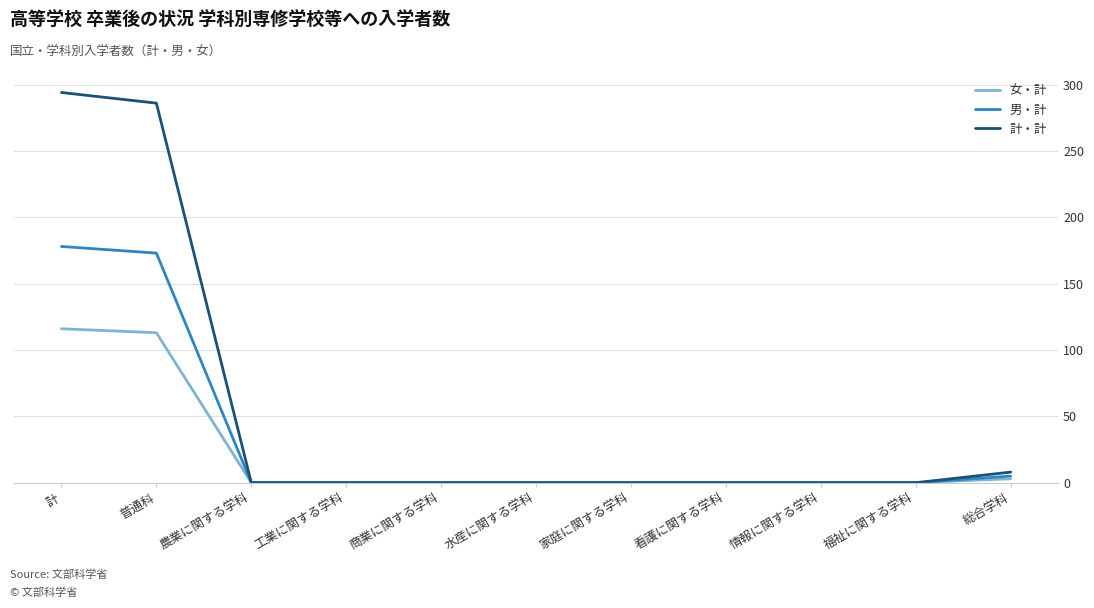

Is it true that 男・計 equals 0 at 商業に関する学科?

True